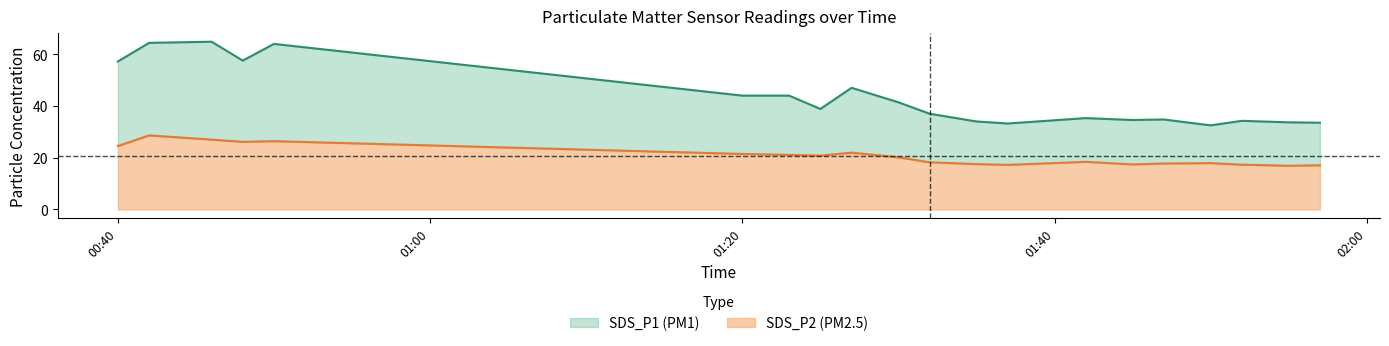

What is the highest value of the SDS_P1 series?

64.9